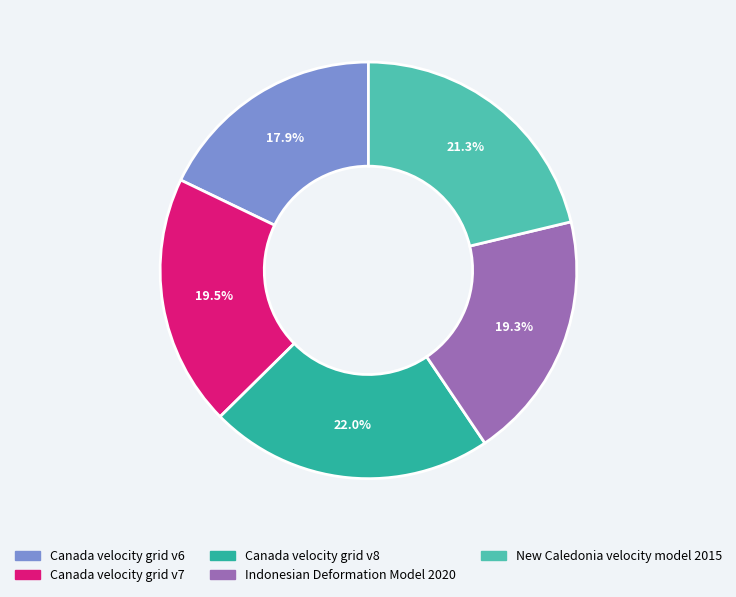

Which slice is the largest?

Canada velocity grid v8